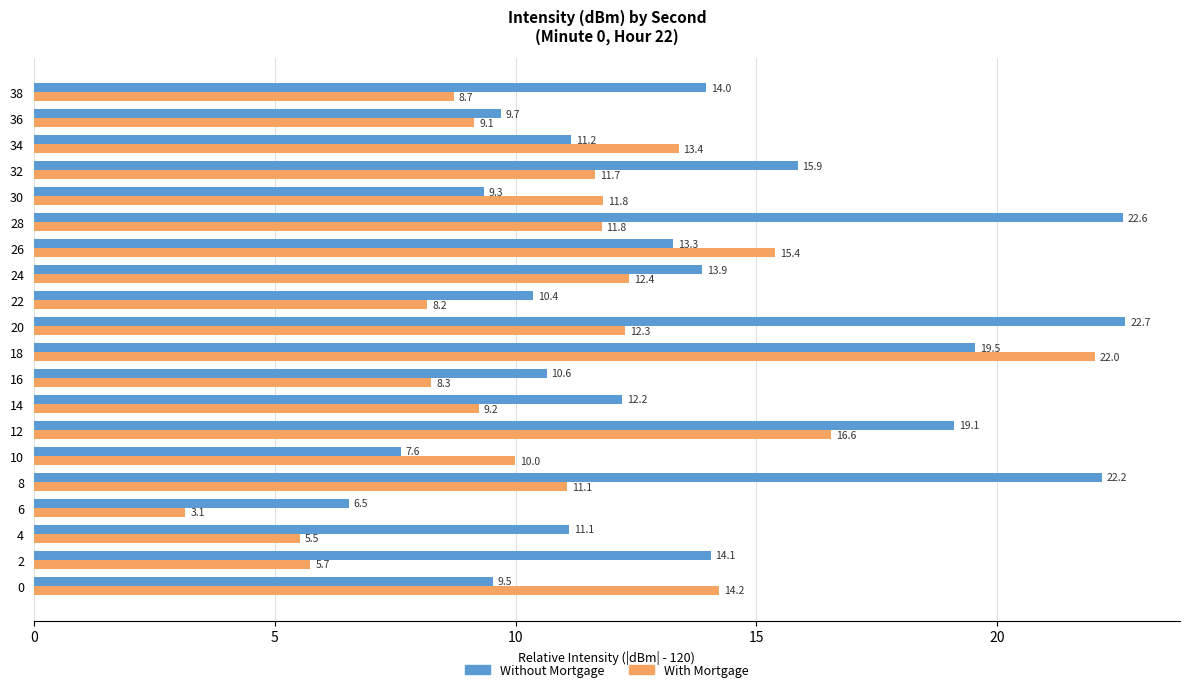

Which series has the largest range (max minus min)?

With Mortgage